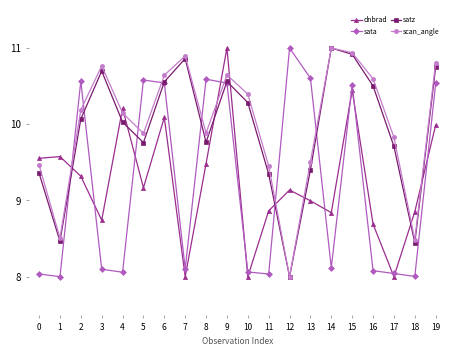

What is the difference between the maximum and minimum values in the dnbrad series?

3.0